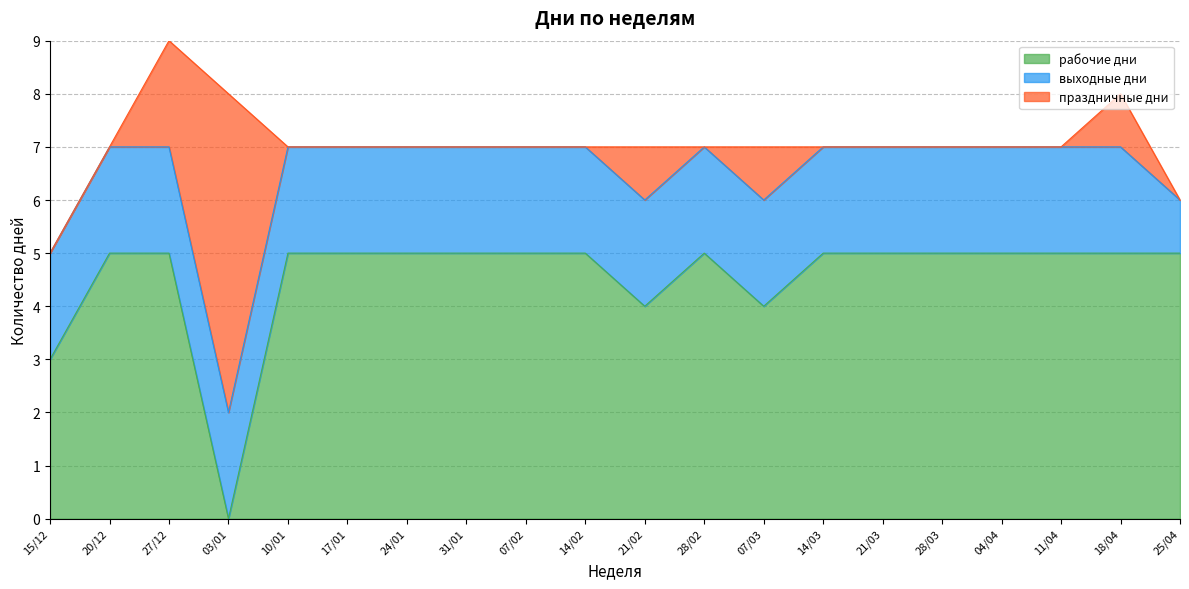

Reading right to left, list all the values displayed in this chart.

рабочие дни: 25/04=5	18/04=5	11/04=5	04/04=5	28/03=5	21/03=5	14/03=5	07/03=4	28/02=5	21/02=4	14/02=5	07/02=5	31/01=5	24/01=5	17/01=5	10/01=5	03/01=0	27/12=5	20/12=5	15/12=3
выходные дни: 25/04=1	18/04=2	11/04=2	04/04=2	28/03=2	21/03=2	14/03=2	07/03=2	28/02=2	21/02=2	14/02=2	07/02=2	31/01=2	24/01=2	17/01=2	10/01=2	03/01=2	27/12=2	20/12=2	15/12=2
праздничные дни: 25/04=0	18/04=1	11/04=0	04/04=0	28/03=0	21/03=0	14/03=0	07/03=1	28/02=0	21/02=1	14/02=0	07/02=0	31/01=0	24/01=0	17/01=0	10/01=0	03/01=6	27/12=2	20/12=0	15/12=0